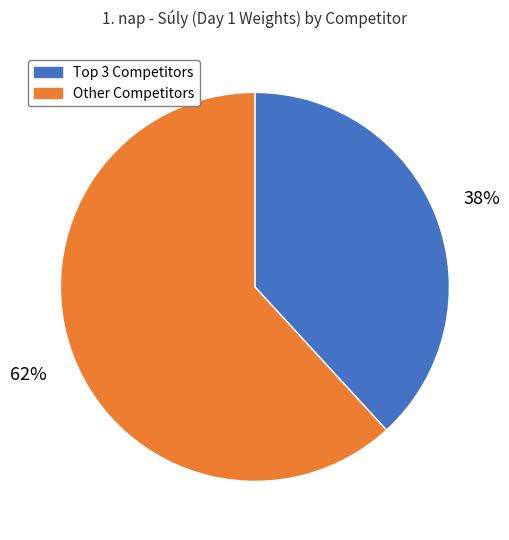

To the nearest percent, what is the difference between the largest and smallest slice percentages?

24%